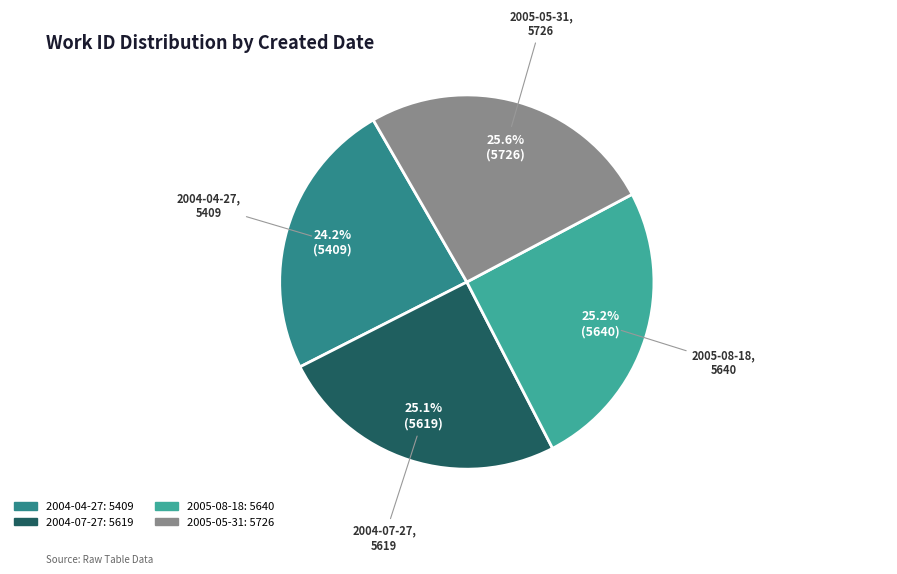

What percentage is the 2005-05-31 slice, to the nearest percent?

26%